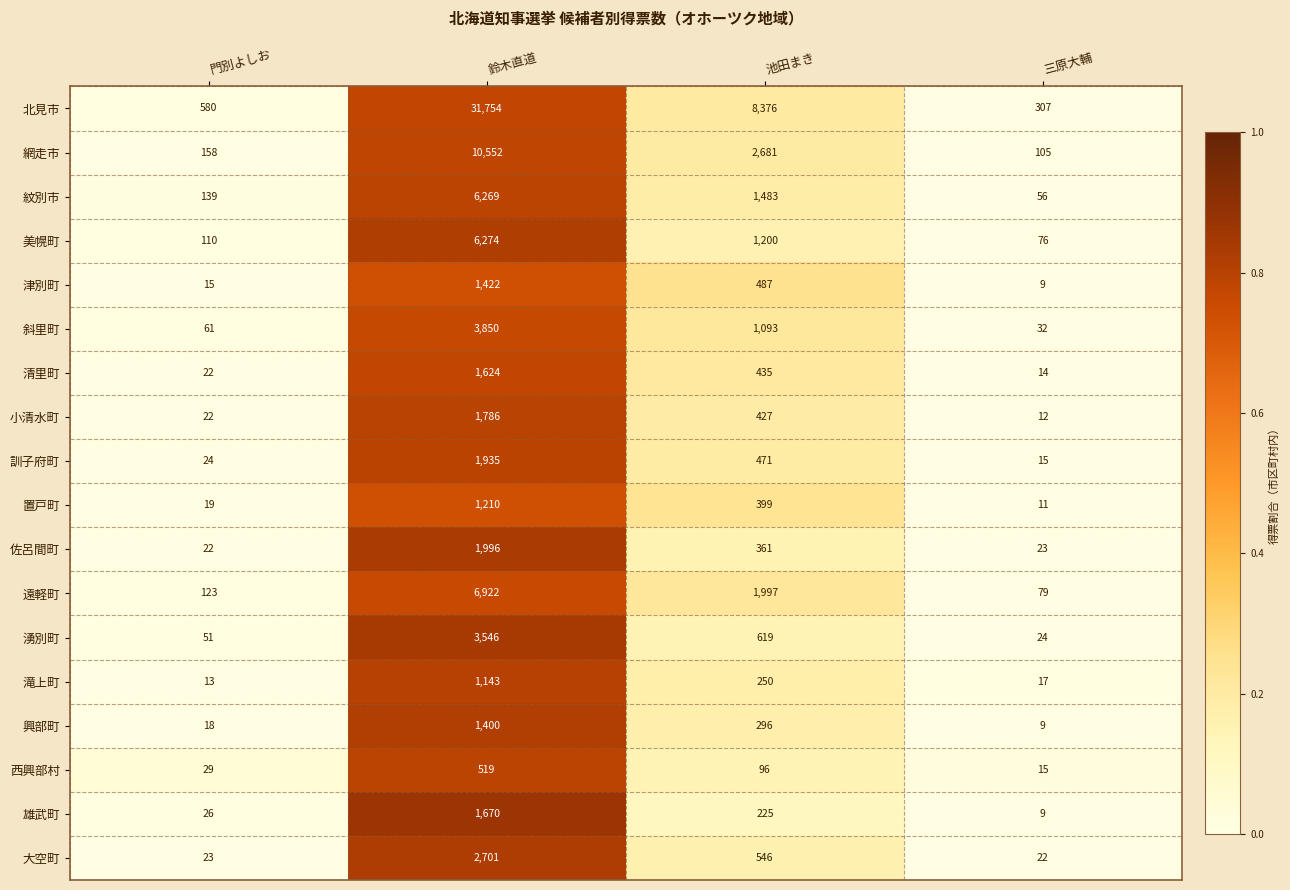

What is the total value across all series at 三原大輔?

835